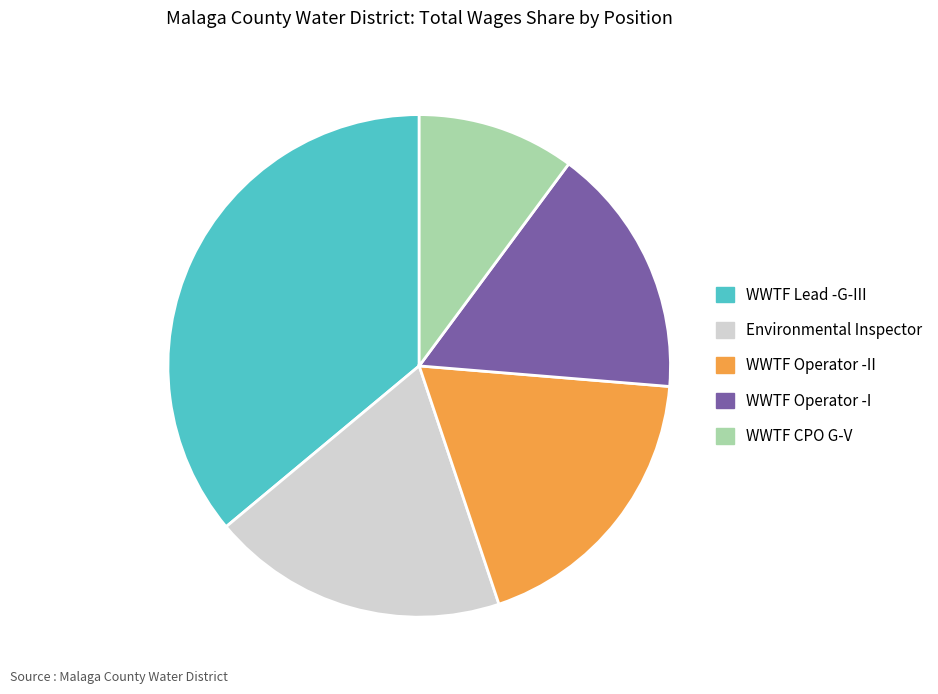

How many segments does this pie chart have?

5